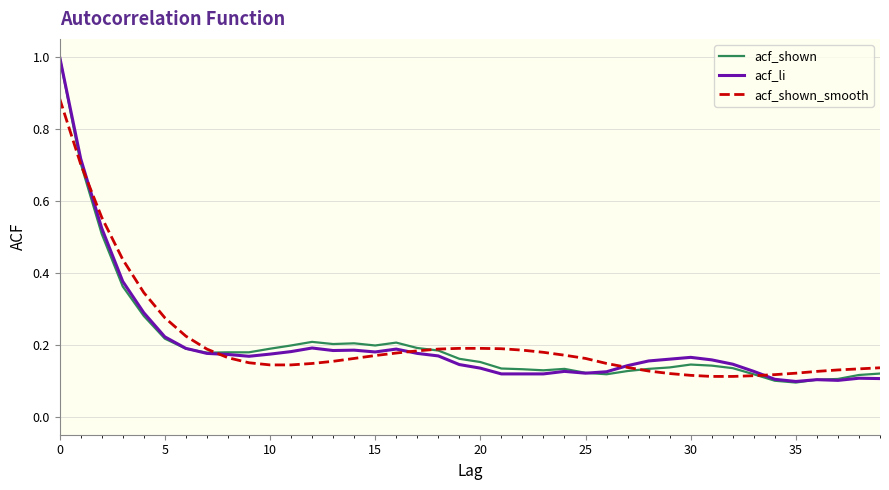

What is the greatest value displayed?

1.0